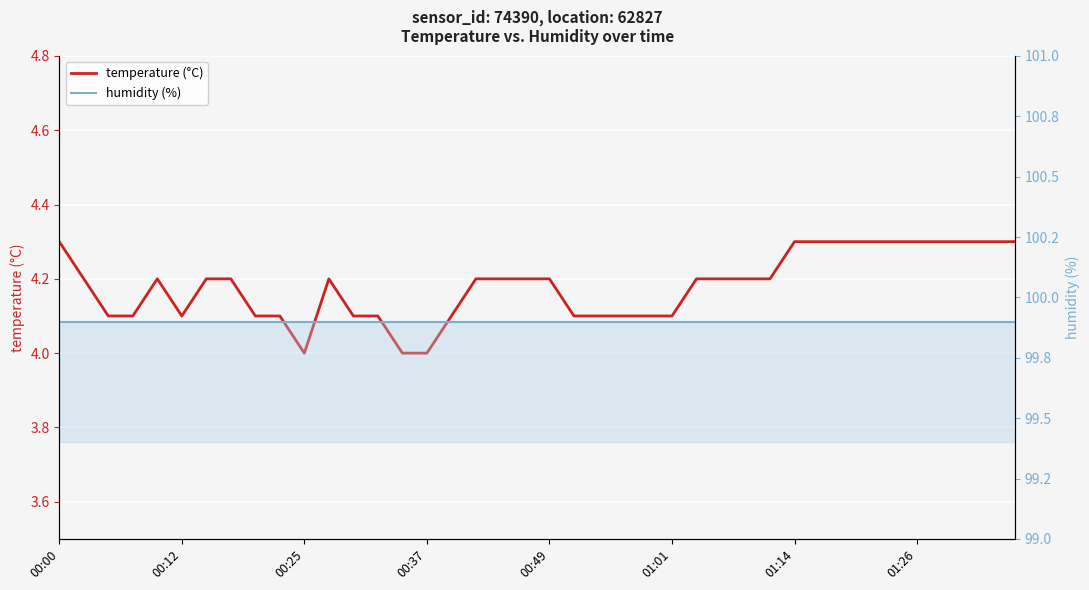

What position from the left is 27?

28